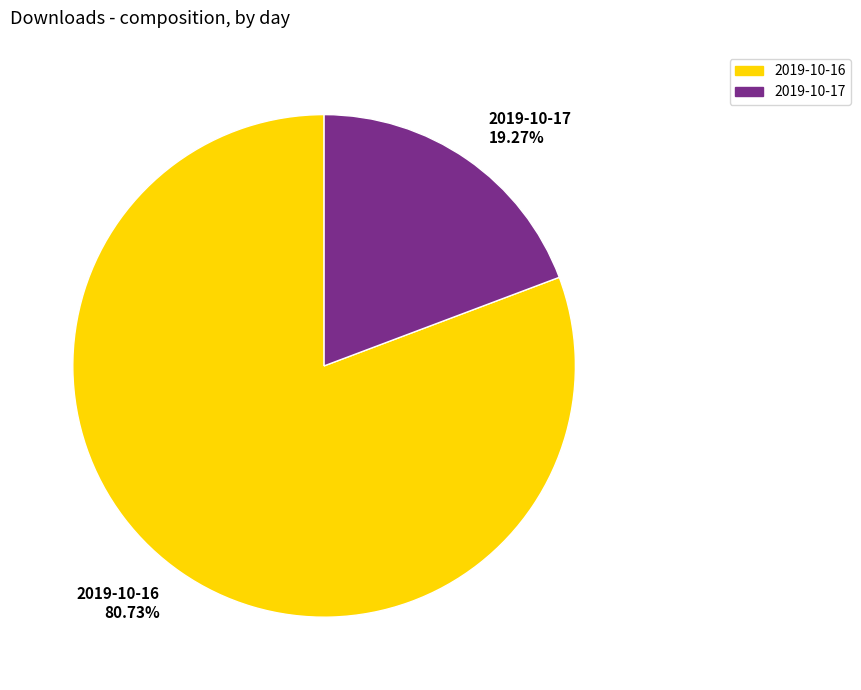

How many slices are in this pie chart?

2